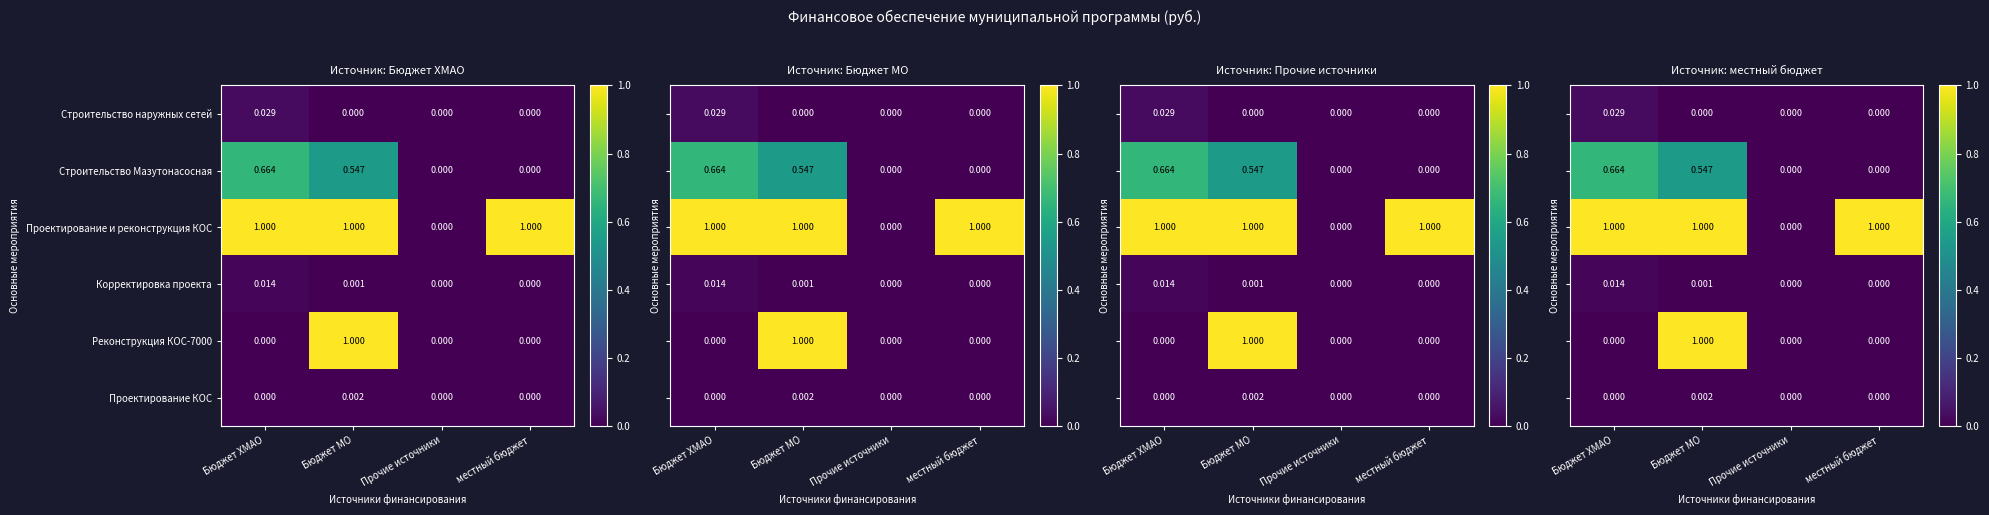

The value of Проектирование КОС at местный бюджет is 0.0. True or false?

True